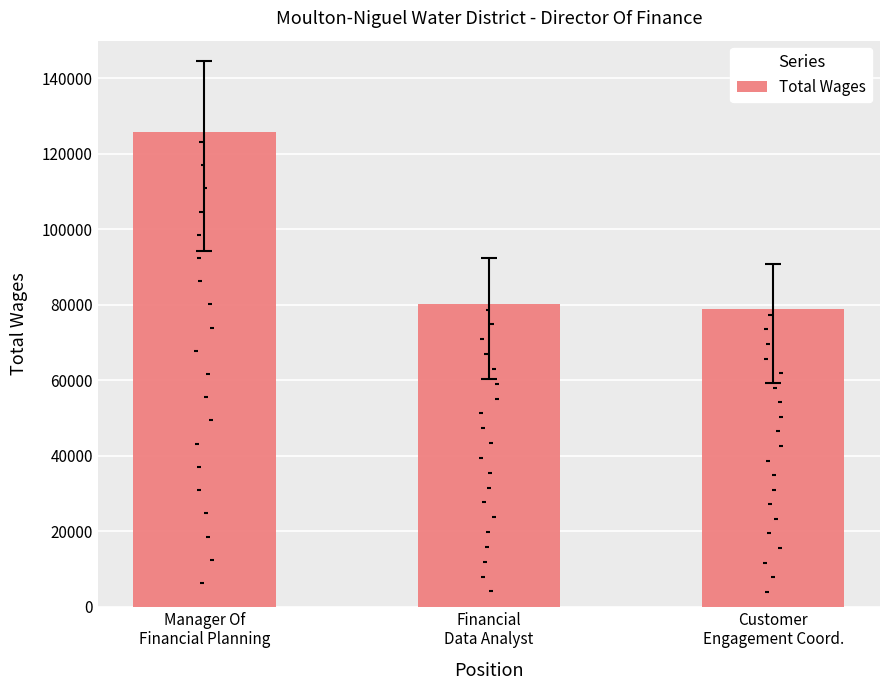

What is the change in value from Manager Of
Financial Planning to Financial
Data Analyst?

-45338